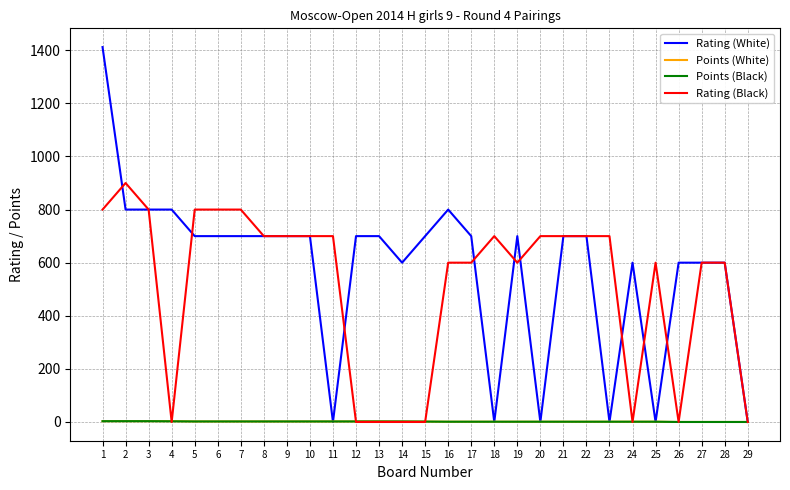

Is the value of Points (Black) at 8 greater than the value of Rating (Black) at 5?

No